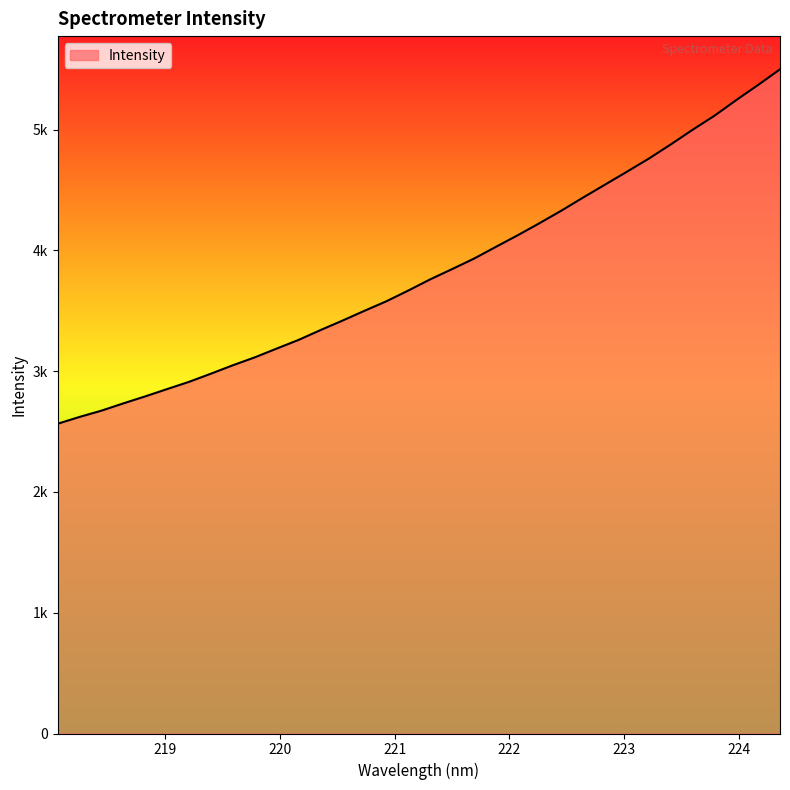

Does the chart have visible grid lines?

No